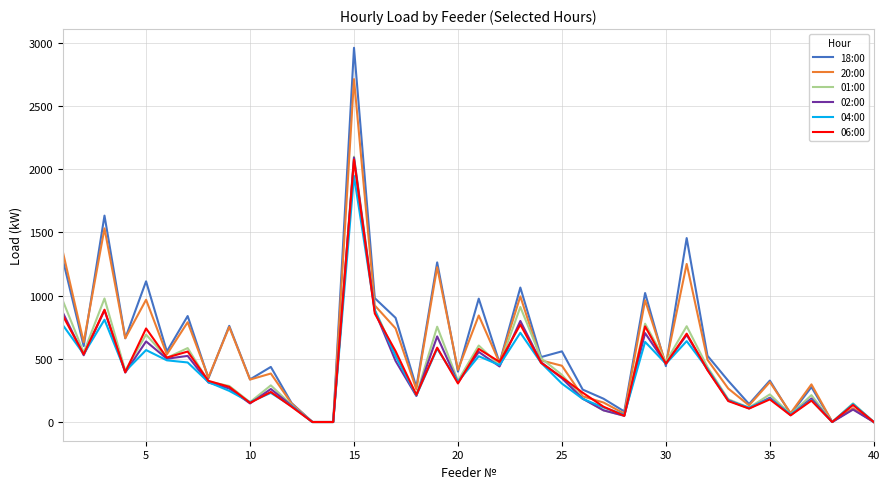

What is the maximum value for 04:00?

1945.4